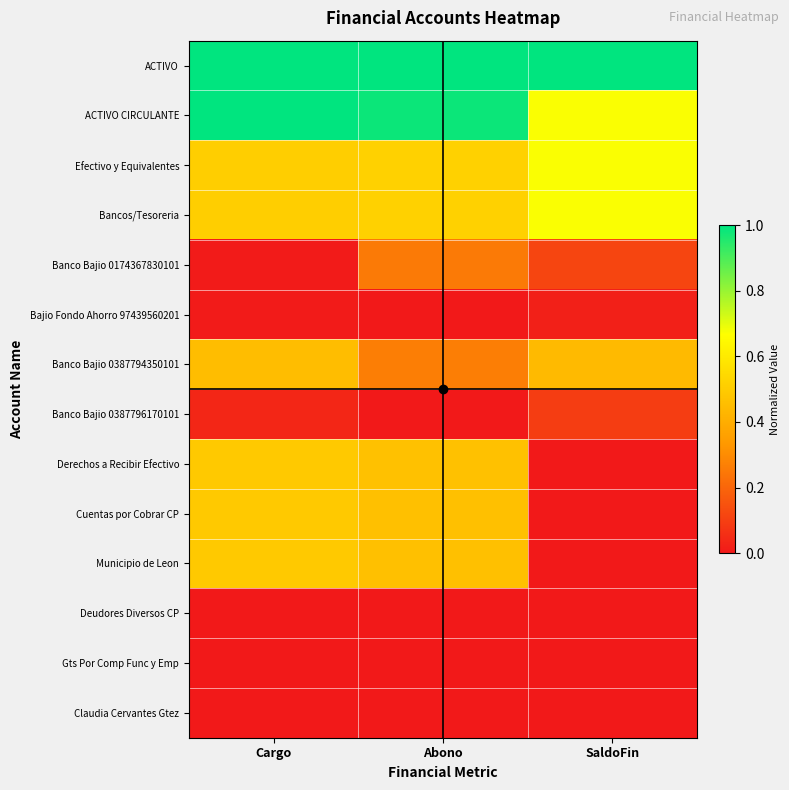

At SaldoFin, list the series in order from largest to smallest.

ACTIVO, ACTIVO CIRCULANTE, Efectivo y Equivalentes, Bancos/Tesoreria, Banco Bajio 0387794350101, Banco Bajio 0174367830101, Banco Bajio 0387796170101, Bajio Fondo Ahorro 97439560201, Gts Por Comp Func y Emp, Claudia Cervantes Gtez, Derechos a Recibir Efectivo, Deudores Diversos CP, Cuentas por Cobrar CP, Municipio de Leon